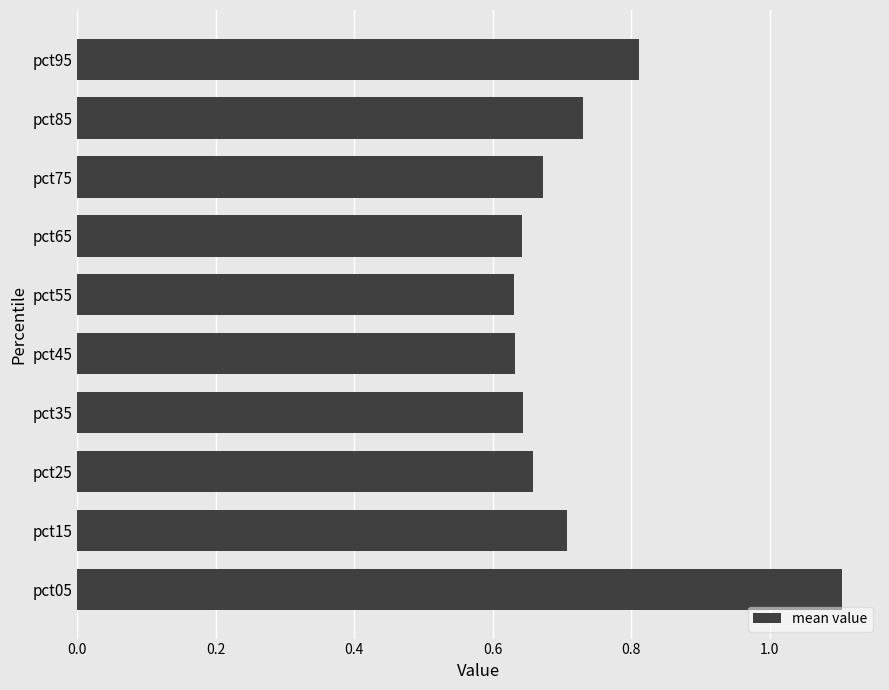

Between pct75 and pct85, which is larger?

pct85